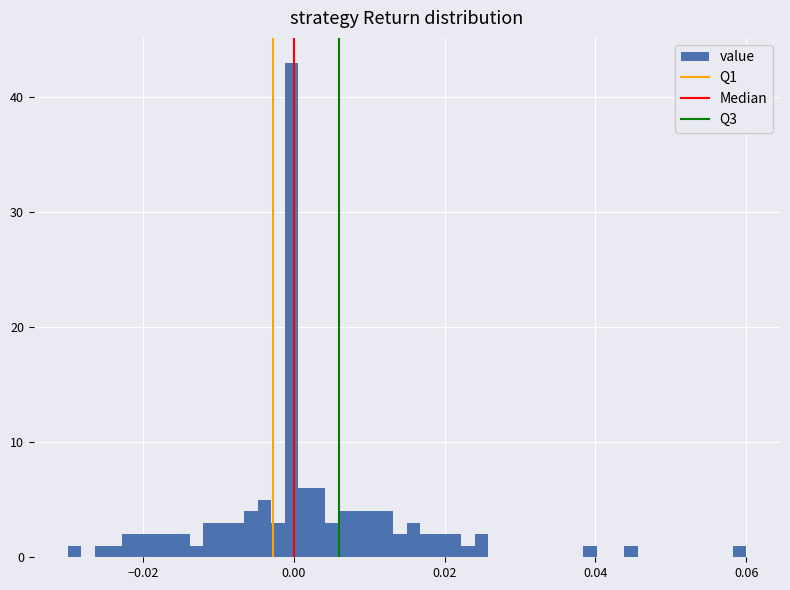

Read against the x-axis, roughly where is the centre of the tallest bar?

0.000